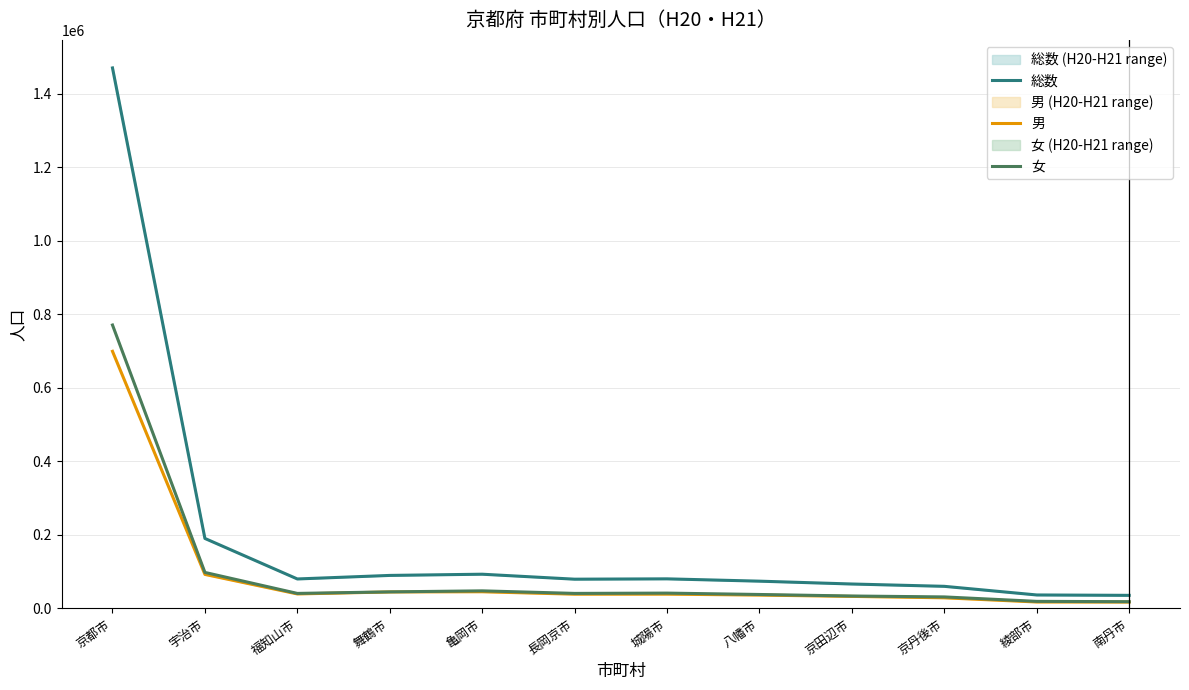

The value of 総数 at 福知山市 is 24831.6. True or false?

False